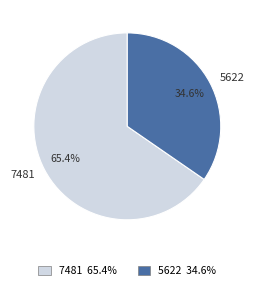

To the nearest percent, what is the difference between the 5622 and 7481 slice percentages?

31%